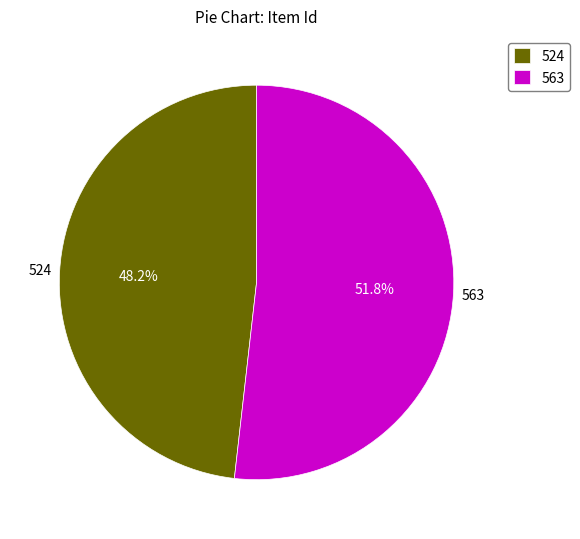

Is it true that 563 is 60% of the pie?

False